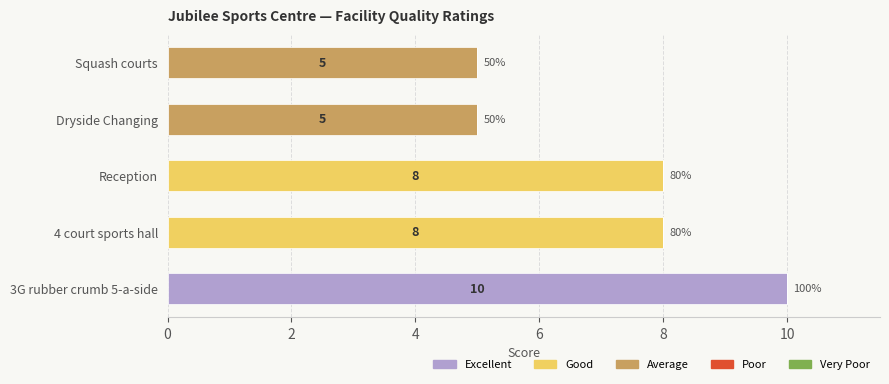

At which category is the sum across all series the highest?

3G rubber crumb 5-a-side